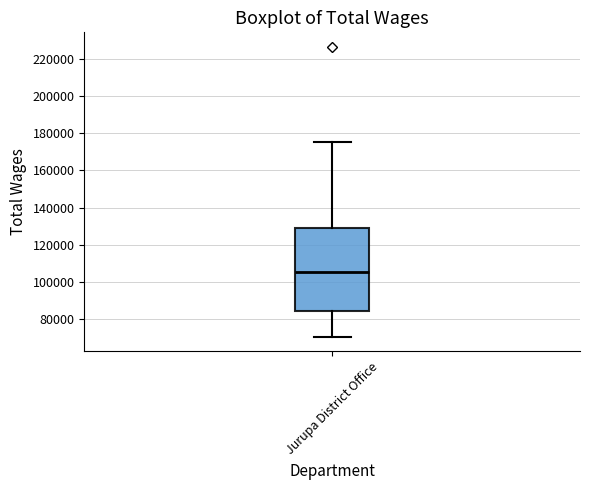

Read this box plot against the y-axis: the position of the median line, the range covered by the box, and the ends of both whiskers. The values are not printed on the chart, so give them approximately, as read against the axis.

median 106000, box 84000 to 128000, whiskers 70000 to 174000